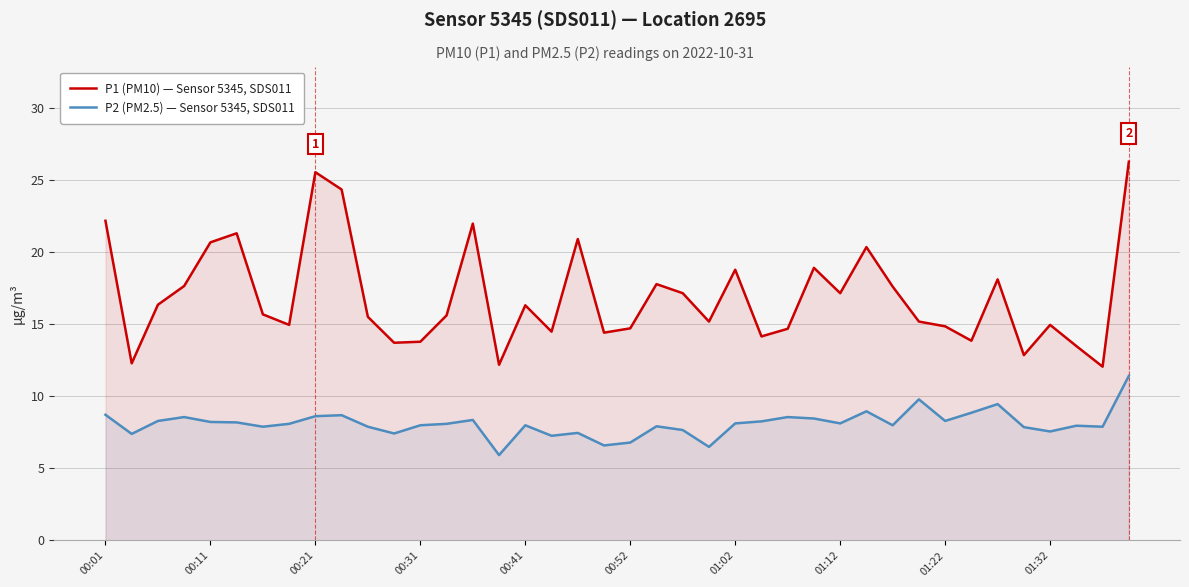

True or false: P1 (PM10) — Sensor 5345, SDS011 has more than 1 points higher than both neighbors.

True